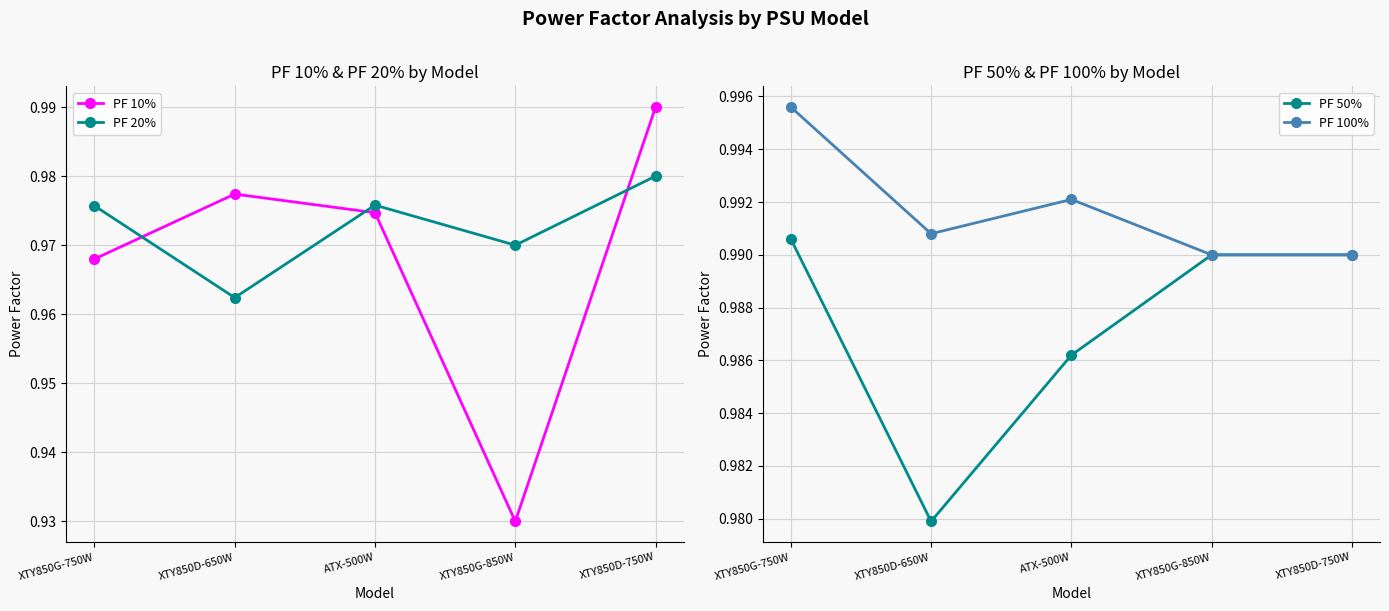

What is the average value of the PF 10% series?

1.0